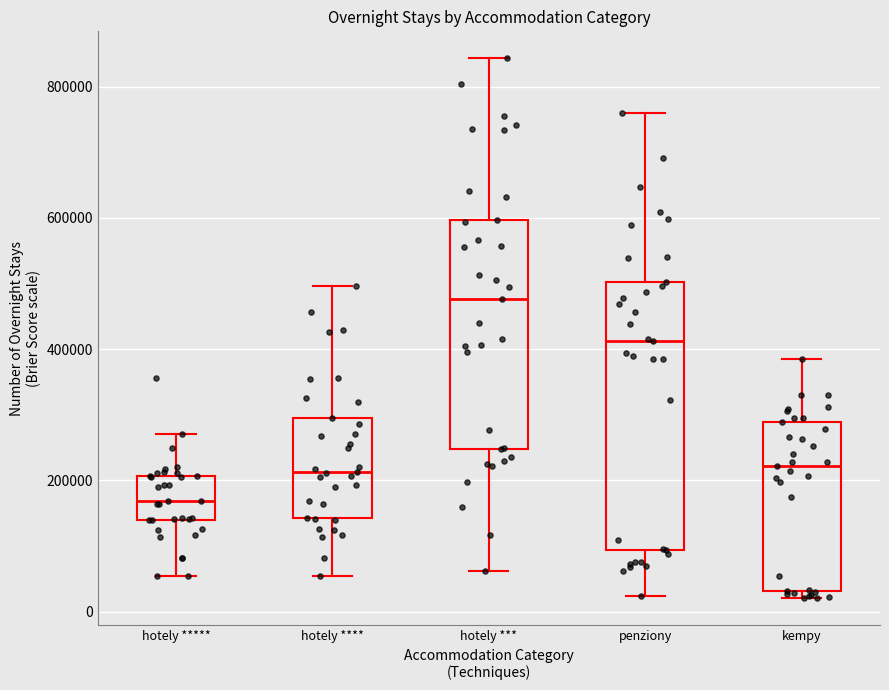

Reading left to right, transcribe this box plot: for each box, give where its median line is, the range the box spans, and where its two whiskers end, as read against the y-axis. The values are not printed on the chart, so give them approximately, as read against the axis.

hotely *****: median 160000, box 140000 to 200000, whiskers 60000 to 280000
hotely ****: median 220000, box 140000 to 300000, whiskers 60000 to 500000
hotely ***: median 480000, box 240000 to 600000, whiskers 60000 to 840000
penziony: median 420000, box 100000 to 500000, whiskers 20000 to 760000
kempy: median 220000, box 40000 to 280000, whiskers 20000 to 380000